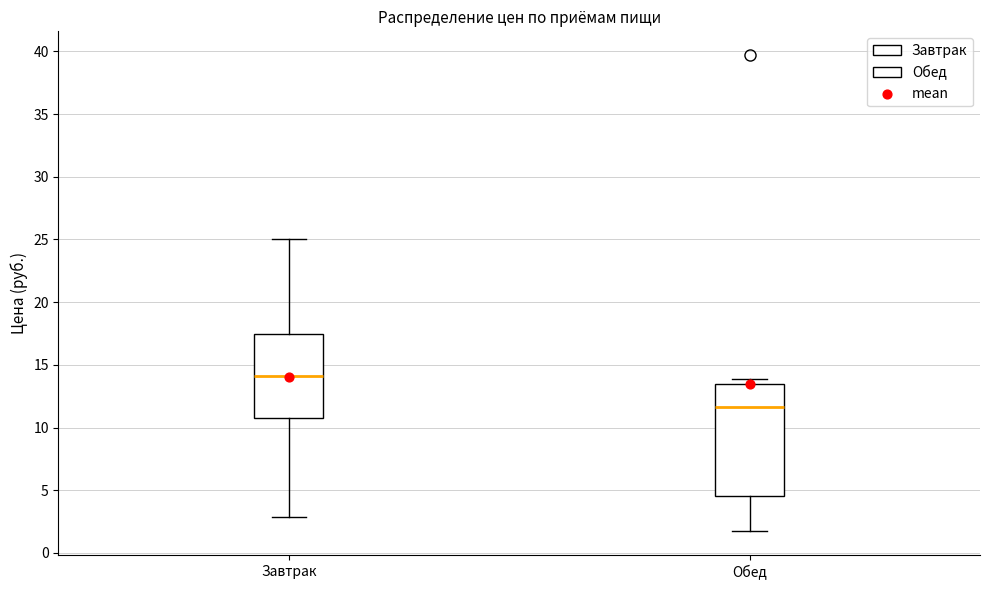

Which box has the highest median line?

Завтрак